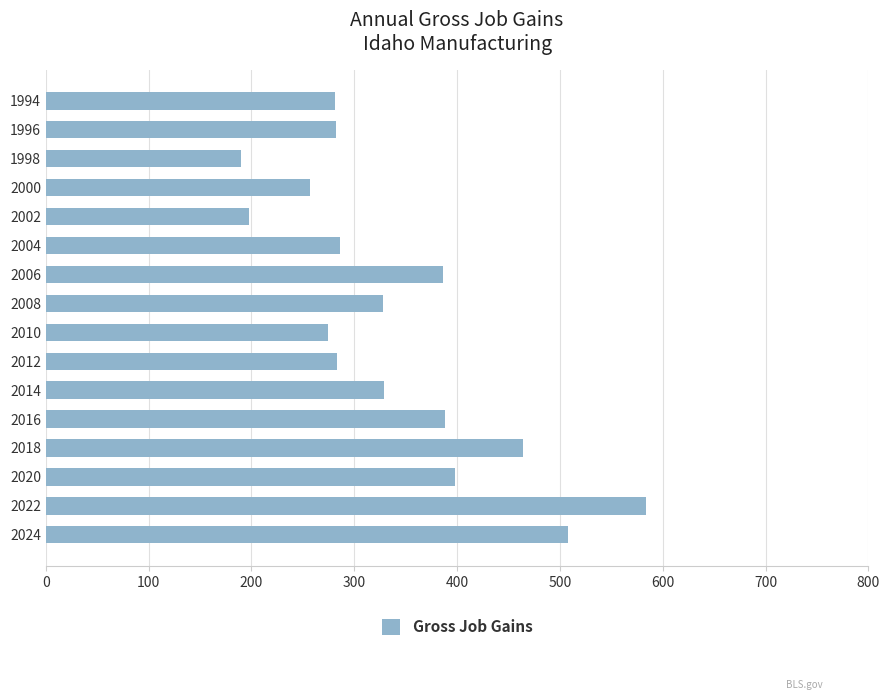

What is the value of the 3rd bar from the top?

190